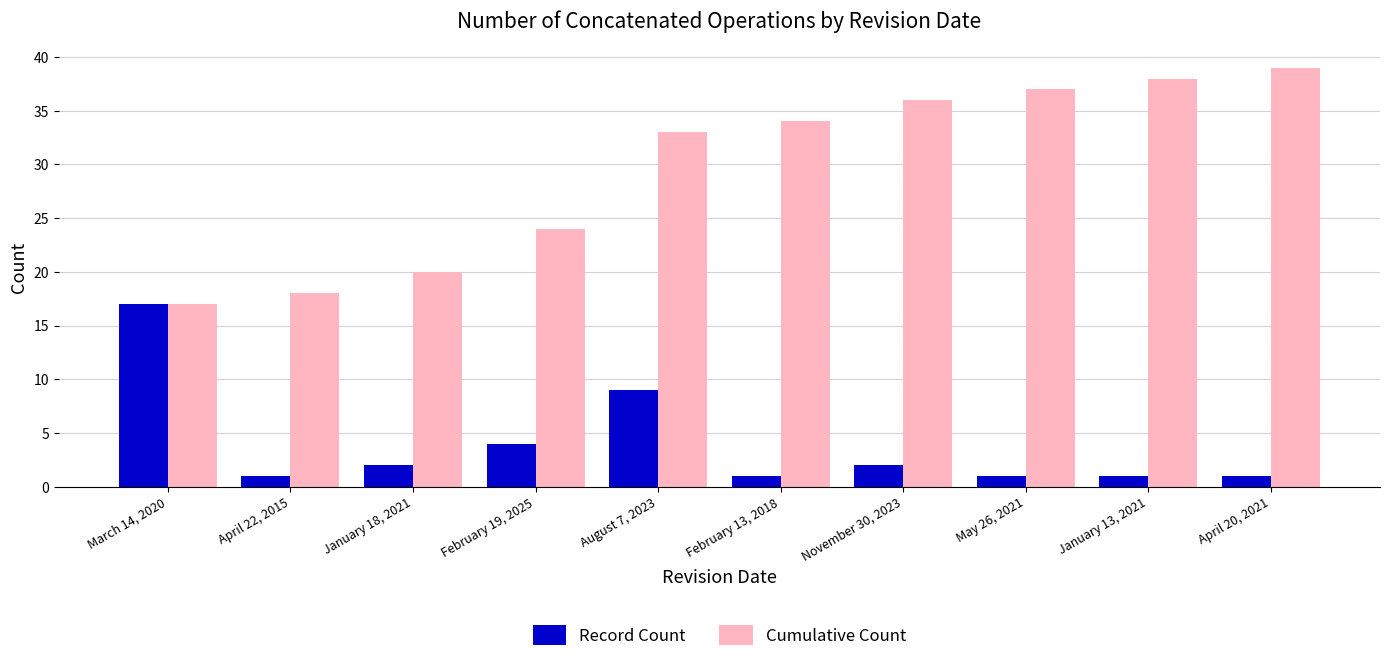

What is the maximum value shown in the chart?

39